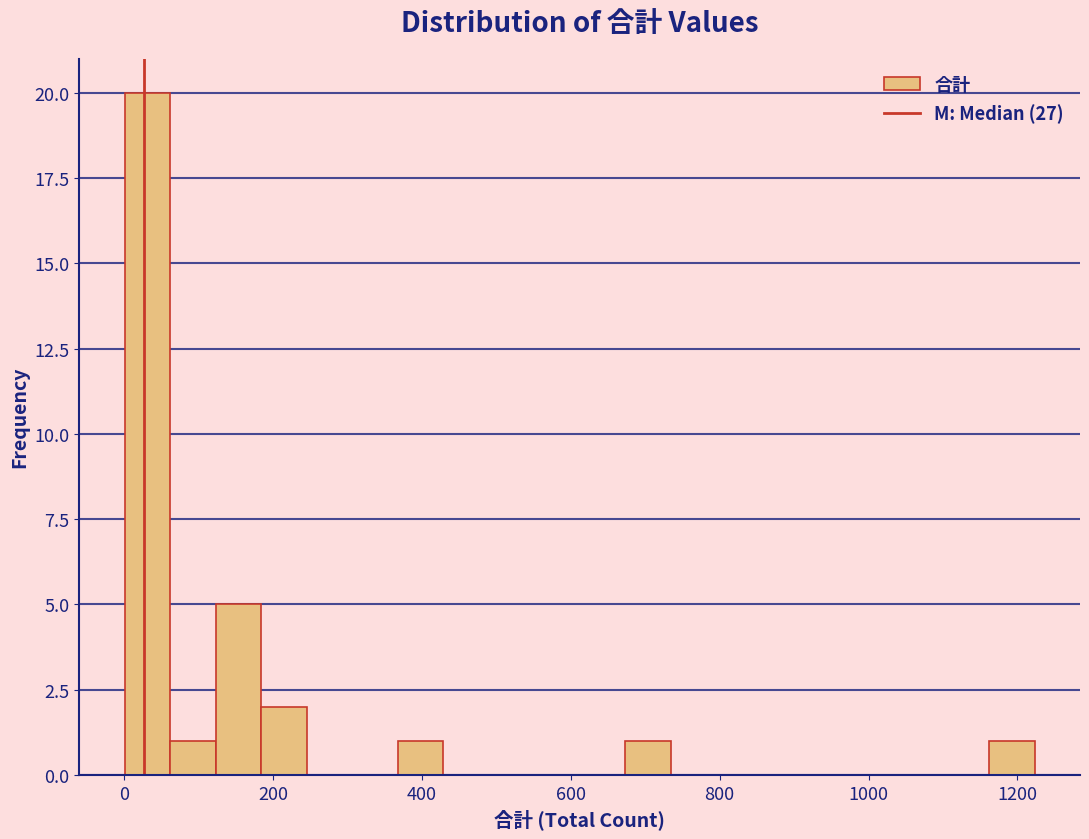

Read against the x-axis, roughly where is the centre of the tallest bar?

40